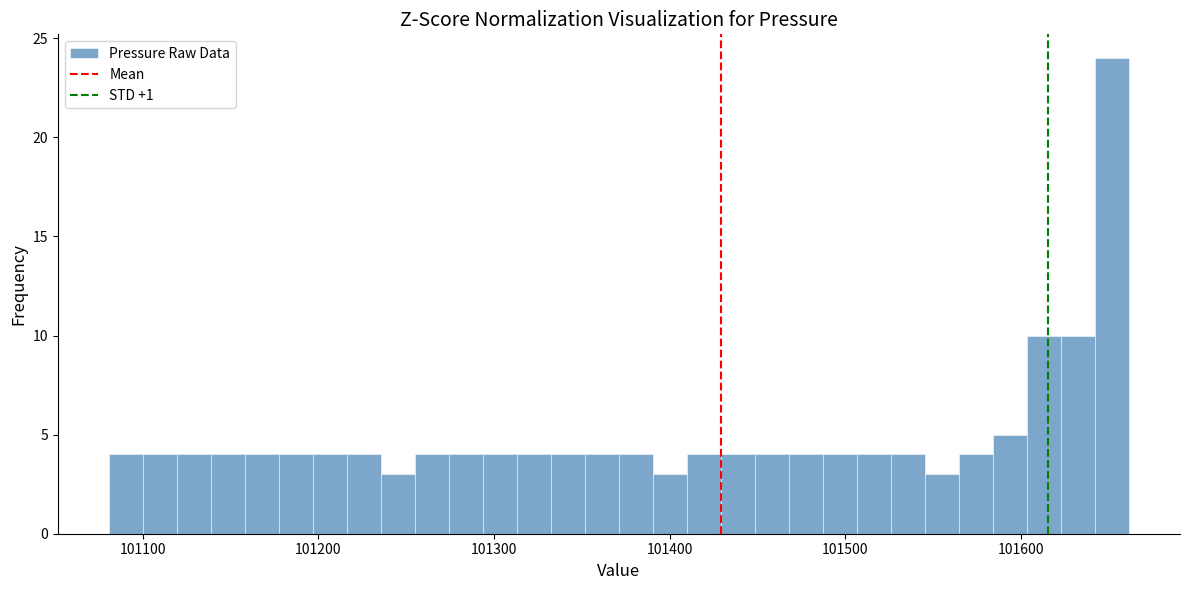

Read against the x-axis, roughly where is the centre of the tallest bar?

101650